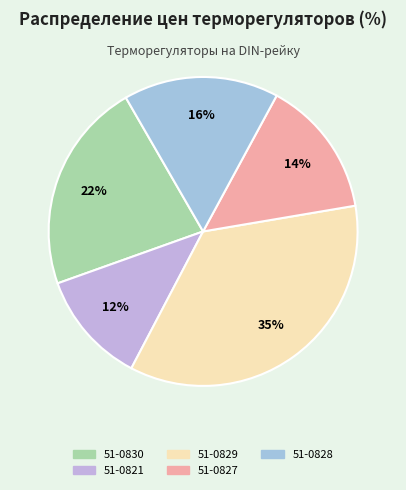

Does any single category account for the majority?

No